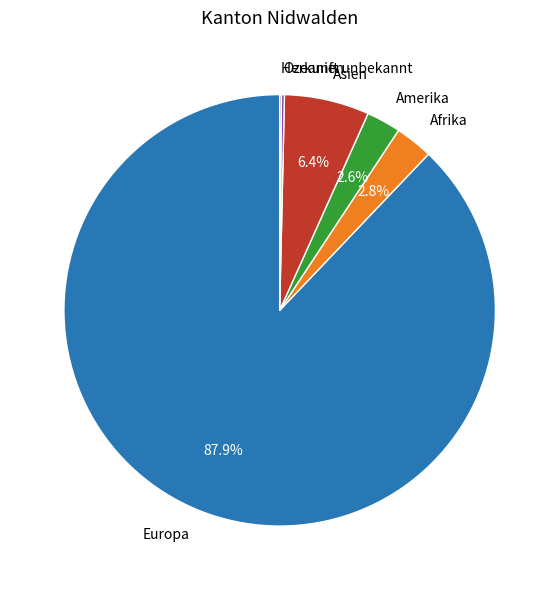

Which category has the biggest portion of the pie?

Europa